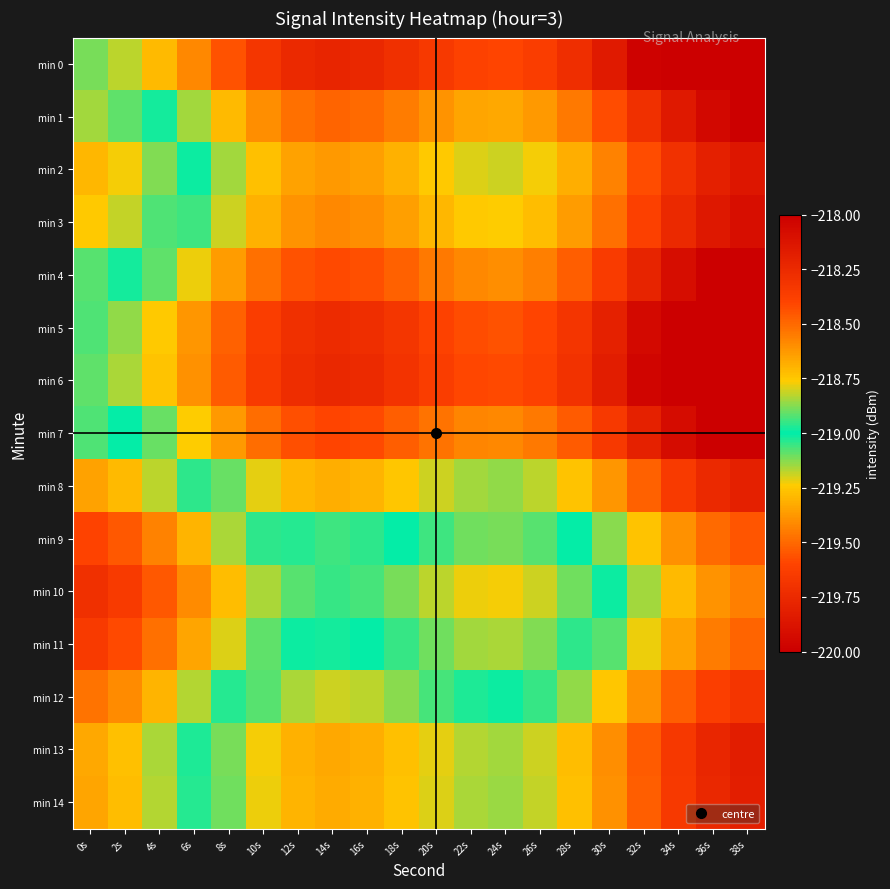

Reading left to right, transcribe all the data shown in this chart.

min 0: 0s=-219.1	2s=-219.2	4s=-219.3	6s=-219.4	8s=-219.6	10s=-219.7	12s=-219.8	14s=-219.8	16s=-219.8	18s=-219.7	20s=-219.7	22s=-219.6	24s=-219.6	26s=-219.6	28s=-219.7	30s=-219.8	32s=-220.0	34s=-220.1	36s=-220.2	38s=-220.3
min 1: 0s=-218.8	2s=-218.9	4s=-219.0	6s=-219.2	8s=-219.3	10s=-219.4	12s=-219.5	14s=-219.5	16s=-219.5	18s=-219.4	20s=-219.4	22s=-219.3	24s=-219.3	26s=-219.4	28s=-219.5	30s=-219.6	32s=-219.7	34s=-219.8	36s=-219.9	38s=-220.0
min 2: 0s=-218.7	2s=-218.8	4s=-218.9	6s=-219.0	8s=-219.1	10s=-219.3	12s=-219.3	14s=-219.4	16s=-219.4	18s=-219.3	20s=-219.2	22s=-219.2	24s=-219.2	26s=-219.2	28s=-219.3	30s=-219.4	32s=-219.6	34s=-219.7	36s=-219.8	38s=-219.9
min 3: 0s=-218.8	2s=-218.8	4s=-218.9	6s=-219.1	8s=-219.2	10s=-219.3	12s=-219.4	14s=-219.4	16s=-219.4	18s=-219.4	20s=-219.3	22s=-219.2	24s=-219.2	26s=-219.3	28s=-219.4	30s=-219.5	32s=-219.6	34s=-219.8	36s=-219.9	38s=-219.9
min 4: 0s=-218.9	2s=-219.0	4s=-219.1	6s=-219.2	8s=-219.4	10s=-219.5	12s=-219.6	14s=-219.6	16s=-219.6	18s=-219.5	20s=-219.5	22s=-219.4	24s=-219.4	26s=-219.4	28s=-219.5	30s=-219.6	32s=-219.8	34s=-219.9	36s=-220.0	38s=-220.1
min 5: 0s=-219.1	2s=-219.1	4s=-219.2	6s=-219.4	8s=-219.5	10s=-219.6	12s=-219.7	14s=-219.7	16s=-219.7	18s=-219.7	20s=-219.6	22s=-219.6	24s=-219.6	26s=-219.6	28s=-219.7	30s=-219.8	32s=-219.9	34s=-220.1	36s=-220.2	38s=-220.2
min 6: 0s=-219.1	2s=-219.2	4s=-219.3	6s=-219.4	8s=-219.5	10s=-219.7	12s=-219.7	14s=-219.8	16s=-219.7	18s=-219.7	20s=-219.6	22s=-219.6	24s=-219.6	26s=-219.6	28s=-219.7	30s=-219.8	32s=-220.0	34s=-220.1	36s=-220.2	38s=-220.3
min 7: 0s=-218.9	2s=-219.0	4s=-219.1	6s=-219.2	8s=-219.4	10s=-219.5	12s=-219.6	14s=-219.6	16s=-219.6	18s=-219.5	20s=-219.5	22s=-219.4	24s=-219.4	26s=-219.5	28s=-219.5	30s=-219.7	32s=-219.8	34s=-219.9	36s=-220.0	38s=-220.1
min 8: 0s=-218.7	2s=-218.7	4s=-218.8	6s=-219.0	8s=-219.1	10s=-219.2	12s=-219.3	14s=-219.3	16s=-219.3	18s=-219.3	20s=-219.2	22s=-219.1	24s=-219.1	26s=-219.2	28s=-219.3	30s=-219.4	32s=-219.5	34s=-219.7	36s=-219.8	38s=-219.8
min 9: 0s=-218.4	2s=-218.5	4s=-218.6	6s=-218.7	8s=-218.8	10s=-219.0	12s=-219.0	14s=-219.1	16s=-219.0	18s=-219.0	20s=-218.9	22s=-218.9	24s=-218.9	26s=-218.9	28s=-219.0	30s=-219.1	32s=-219.3	34s=-219.4	36s=-219.5	38s=-219.6
min 10: 0s=-218.3	2s=-218.3	4s=-218.5	6s=-218.6	8s=-218.7	10s=-218.8	12s=-218.9	14s=-219.0	16s=-218.9	18s=-218.9	20s=-218.8	22s=-218.8	24s=-218.8	26s=-218.8	28s=-218.9	30s=-219.0	32s=-219.2	34s=-219.3	36s=-219.4	38s=-219.4
min 11: 0s=-218.4	2s=-218.4	4s=-218.5	6s=-218.7	8s=-218.8	10s=-218.9	12s=-219.0	14s=-219.0	16s=-219.0	18s=-219.0	20s=-218.9	22s=-218.8	24s=-218.8	26s=-218.9	28s=-219.0	30s=-219.1	32s=-219.2	34s=-219.4	36s=-219.5	38s=-219.5
min 12: 0s=-218.5	2s=-218.6	4s=-218.7	6s=-218.8	8s=-219.0	10s=-219.1	12s=-219.2	14s=-219.2	16s=-219.2	18s=-219.1	20s=-219.1	22s=-219.0	24s=-219.0	26s=-219.0	28s=-219.1	30s=-219.3	32s=-219.4	34s=-219.5	36s=-219.6	38s=-219.7
min 13: 0s=-218.7	2s=-218.7	4s=-218.8	6s=-219.0	8s=-219.1	10s=-219.2	12s=-219.3	14s=-219.3	16s=-219.3	18s=-219.3	20s=-219.2	22s=-219.2	24s=-219.2	26s=-219.2	28s=-219.3	30s=-219.4	32s=-219.5	34s=-219.7	36s=-219.8	38s=-219.8
min 14: 0s=-218.7	2s=-218.7	4s=-218.8	6s=-219.0	8s=-219.1	10s=-219.2	12s=-219.3	14s=-219.3	16s=-219.3	18s=-219.3	20s=-219.2	22s=-219.2	24s=-219.1	26s=-219.2	28s=-219.3	30s=-219.4	32s=-219.5	34s=-219.7	36s=-219.8	38s=-219.8